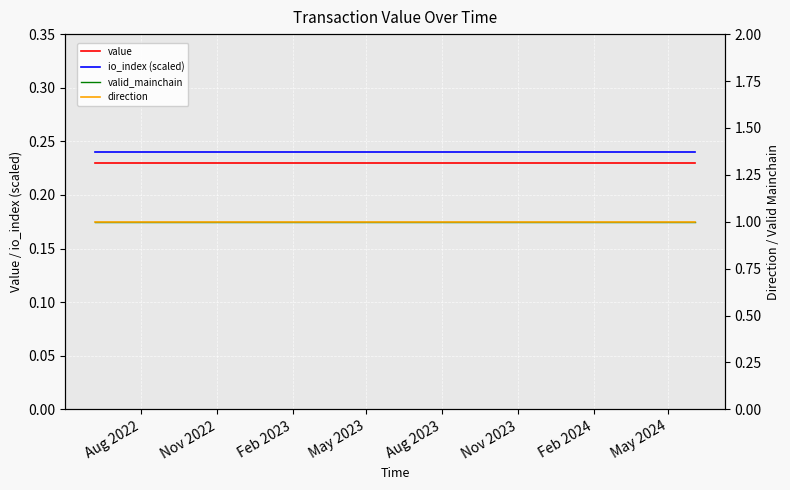

Is this an area chart (filled region under the line)?

No